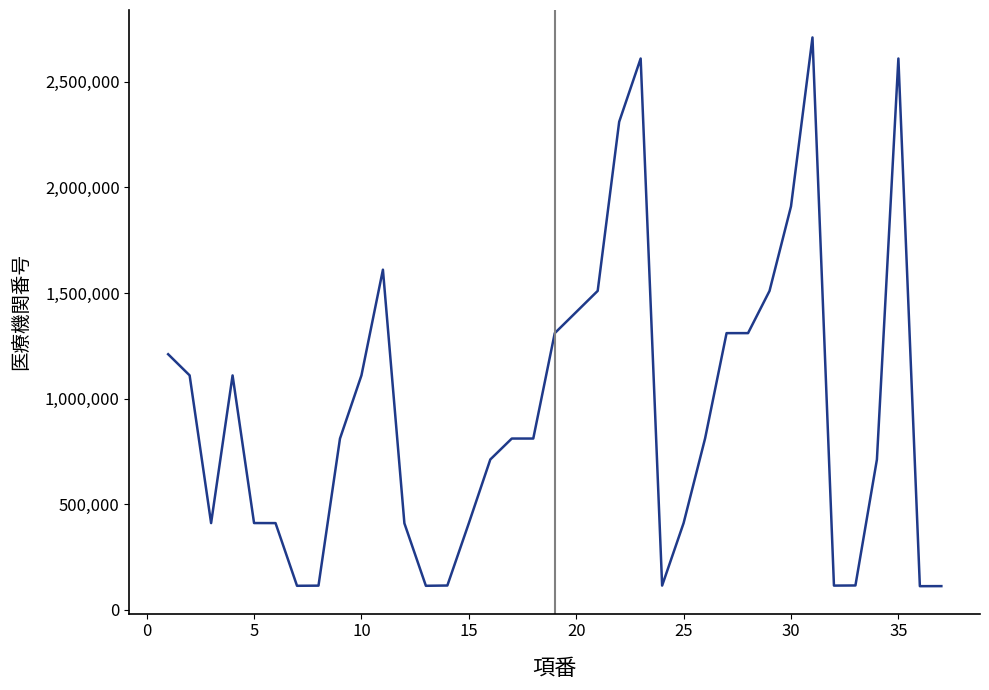

What is the difference between the maximum and minimum values?

2597578